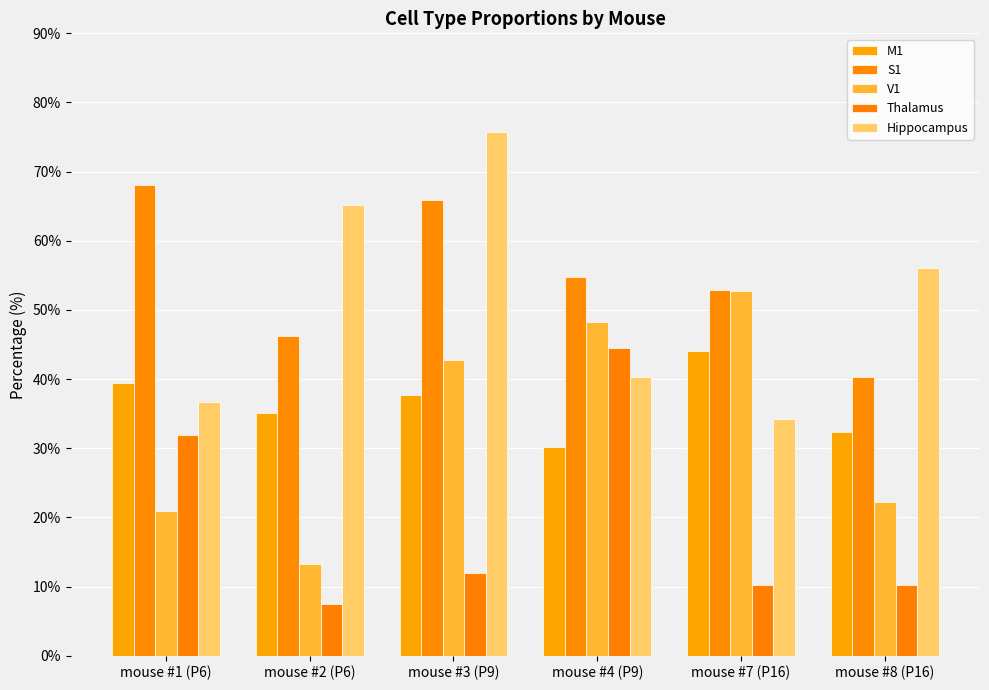

How many categories are shown in the chart?

6